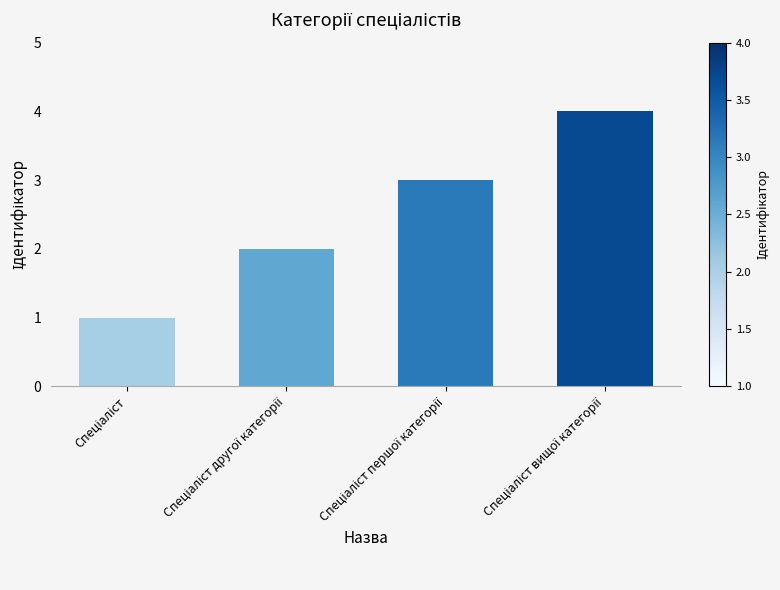

What is the greatest value displayed?

4